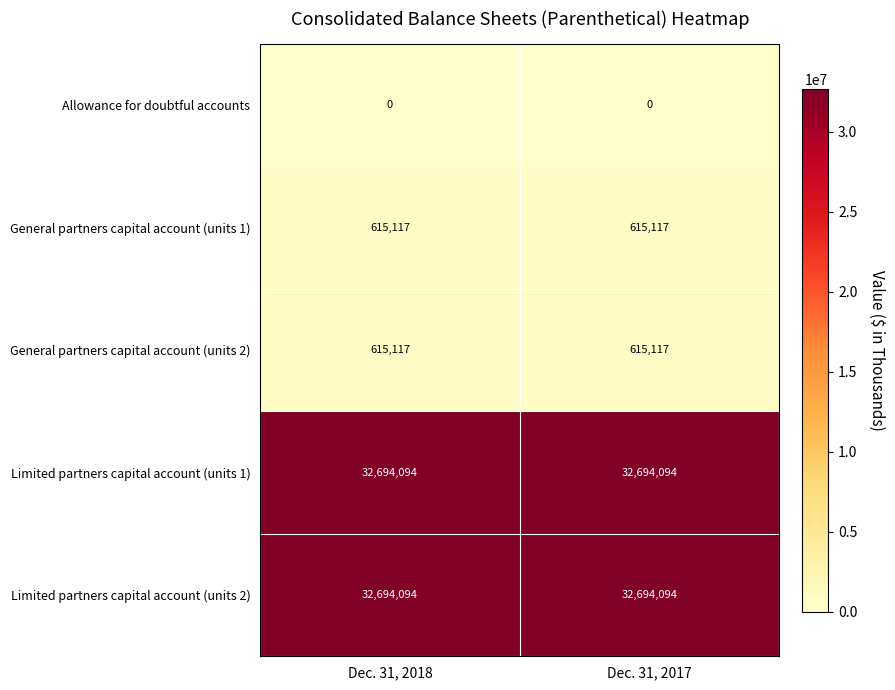

What is the spread (max minus min) of values at Dec. 31, 2018?

32694094